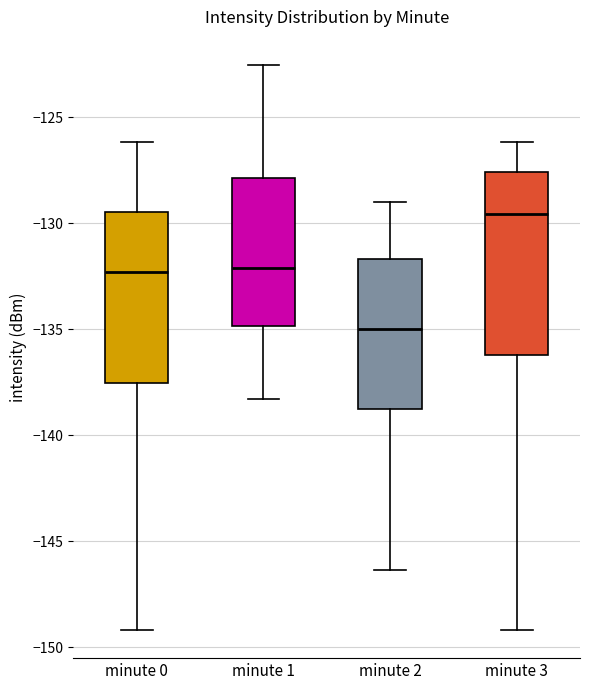

Reading left to right, transcribe this box plot: for each box, give where its median line is, the range the box spans, and where its two whiskers end, as read against the y-axis. The values are not printed on the chart, so give them approximately, as read against the axis.

minute 0: median -132.5, box -137.5 to -129.5, whiskers -149.0 to -126.0
minute 1: median -132.0, box -135.0 to -128.0, whiskers -138.5 to -122.5
minute 2: median -135.0, box -139.0 to -131.5, whiskers -146.5 to -129.0
minute 3: median -129.5, box -136.0 to -127.5, whiskers -149.0 to -126.0